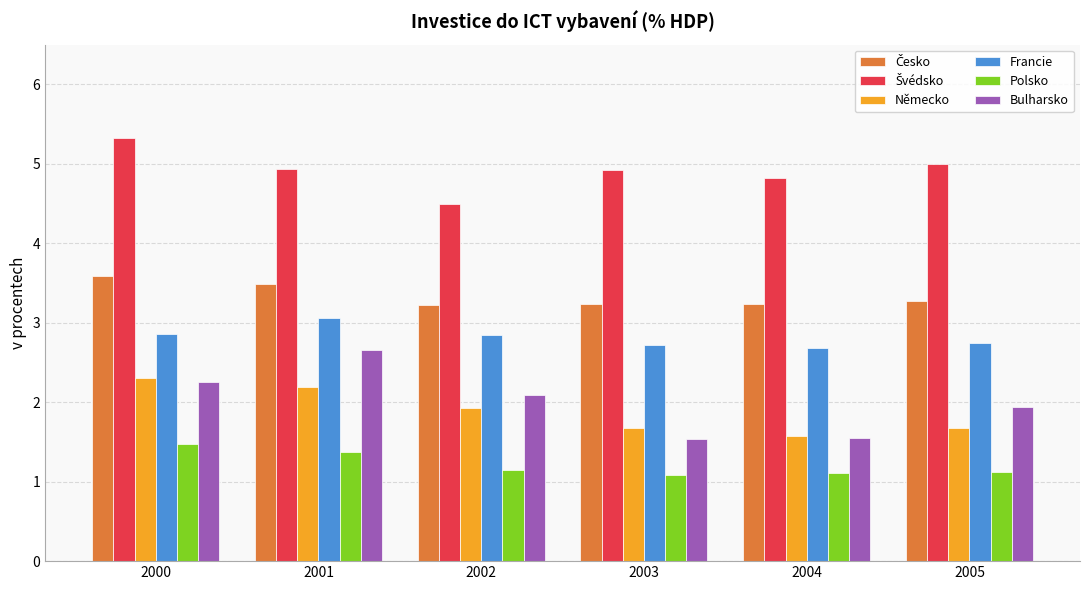

How many data points does each series have?

6